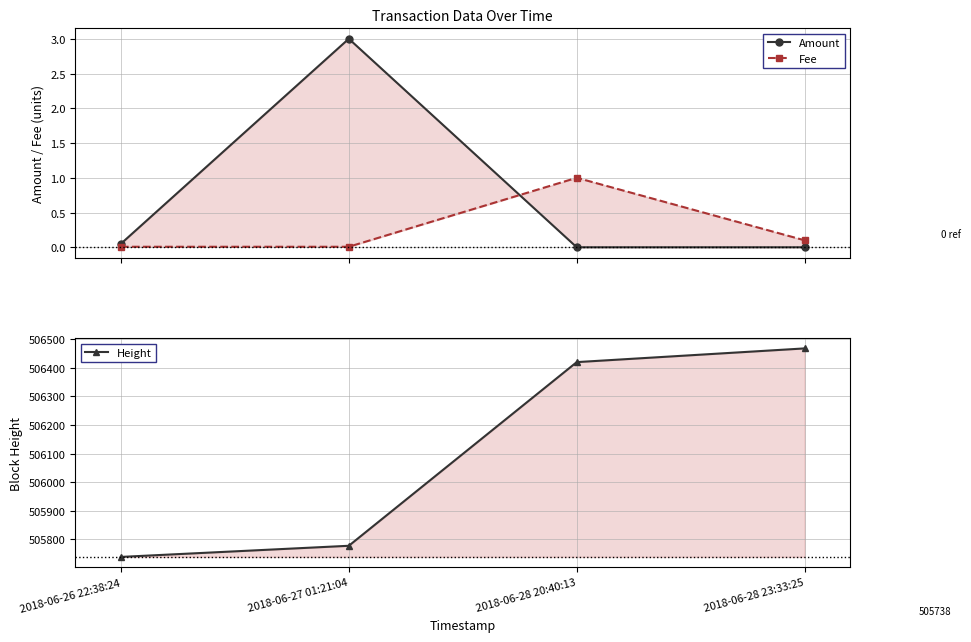

List the labels in order of Height value, smallest first.

2018-06-26 22:38:24, 2018-06-27 01:21:04, 2018-06-28 20:40:13, 2018-06-28 23:33:25